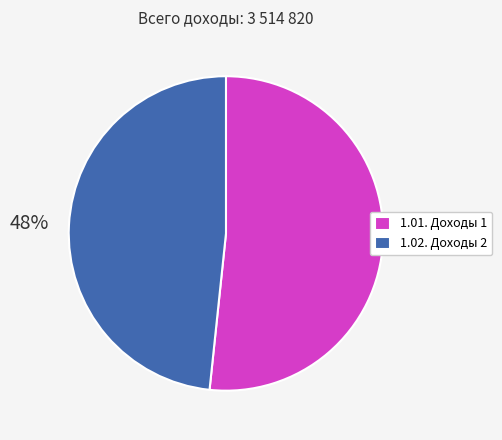

Approximately how many times larger is the value at 1.02. Доходы 2 compared to 1.01. Доходы 1?

0.9